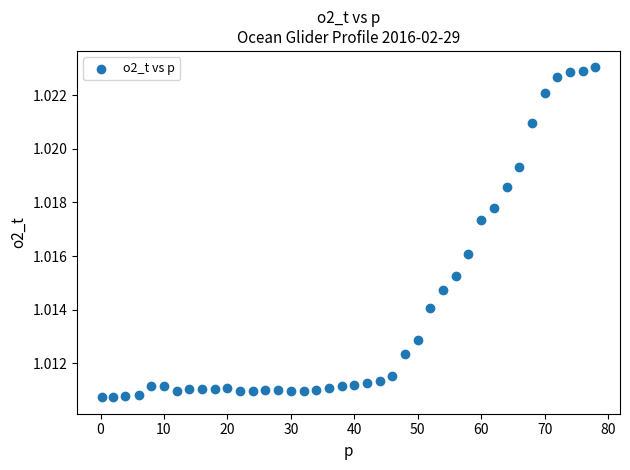

What is the range of X values (max minus min)?

77.8